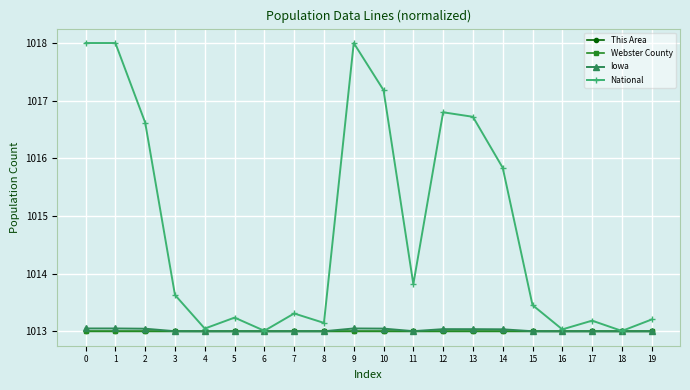

What is the difference between the highest and lowest values at 2?

3.6